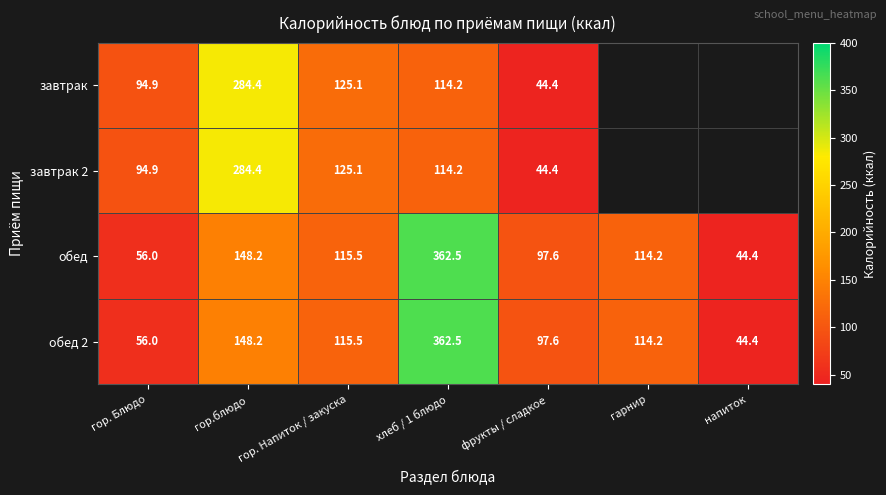

What is the lowest value of the обед series?

44.4